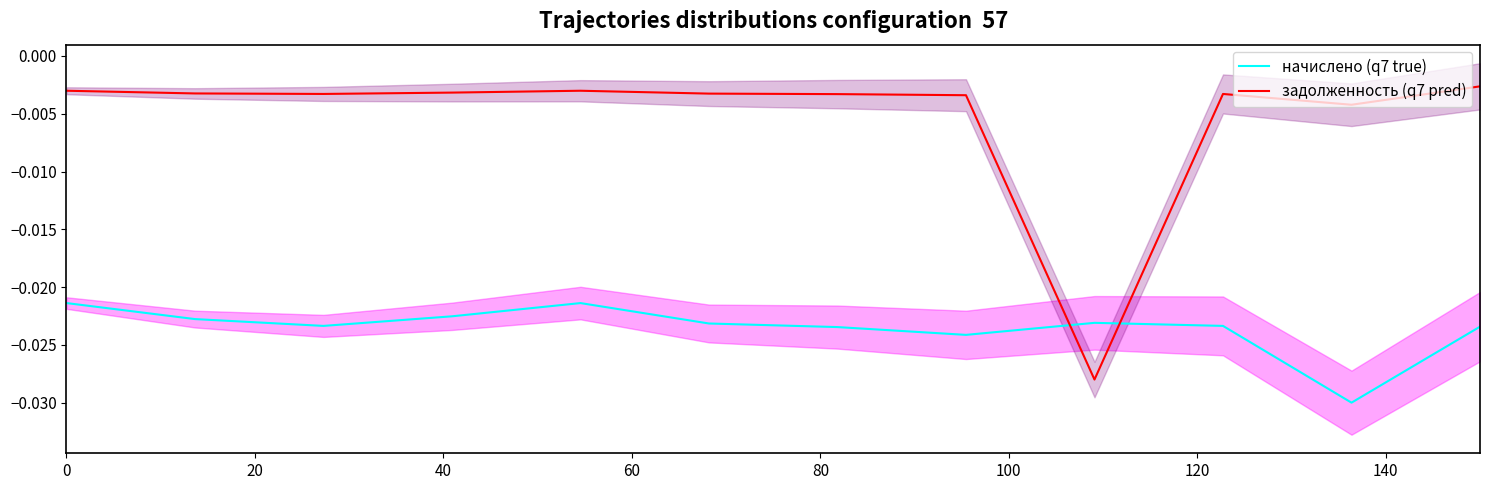

Which series has the largest total across all categories?

задолженность (q7 pred)